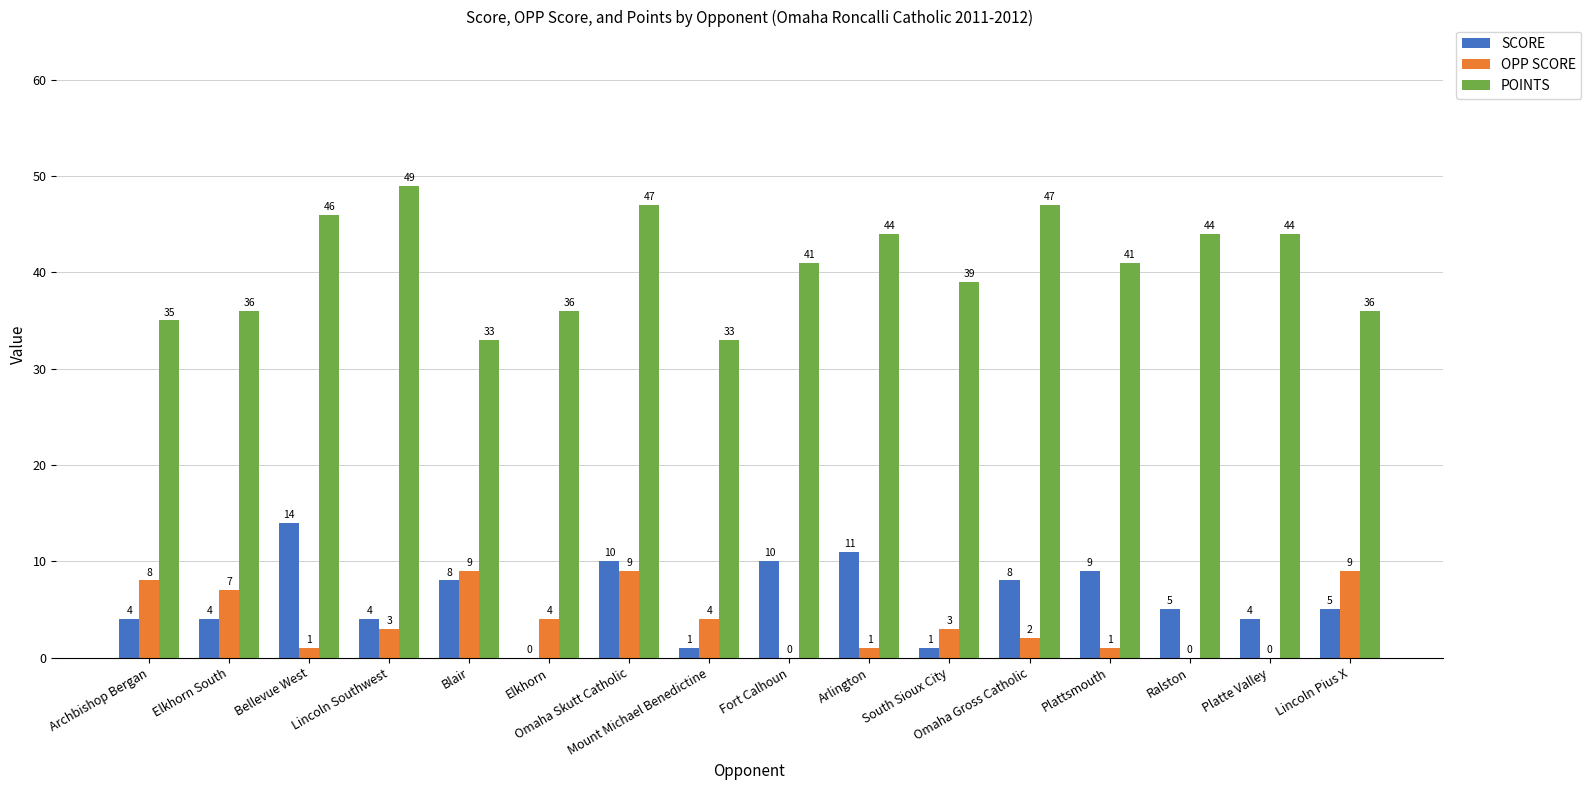

Count the number of data series in this chart.

3